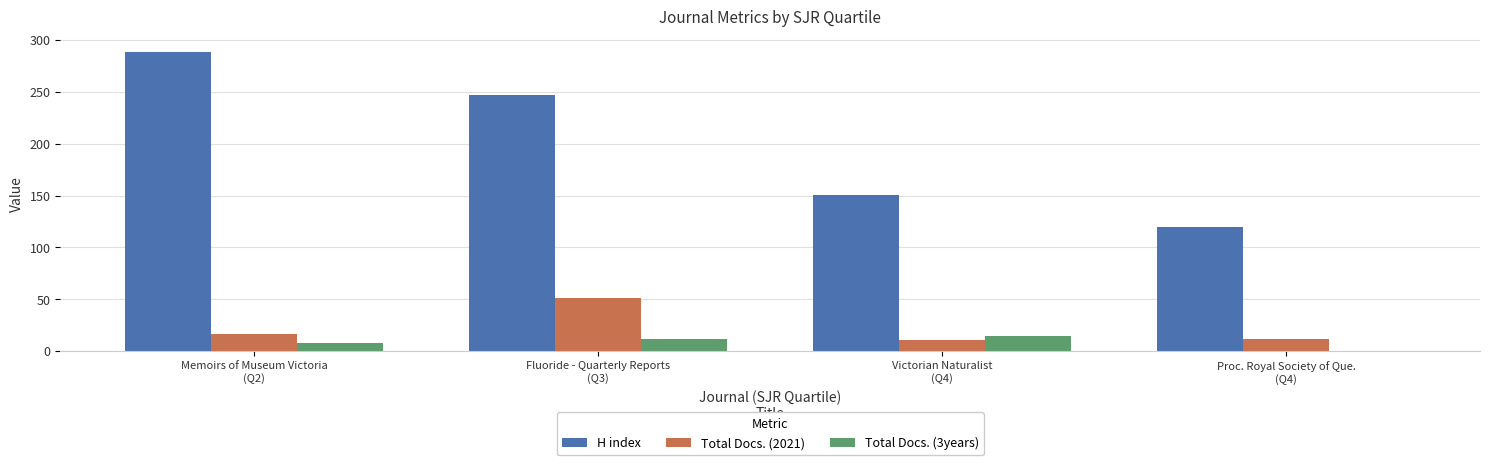

What is the greatest value displayed?

289